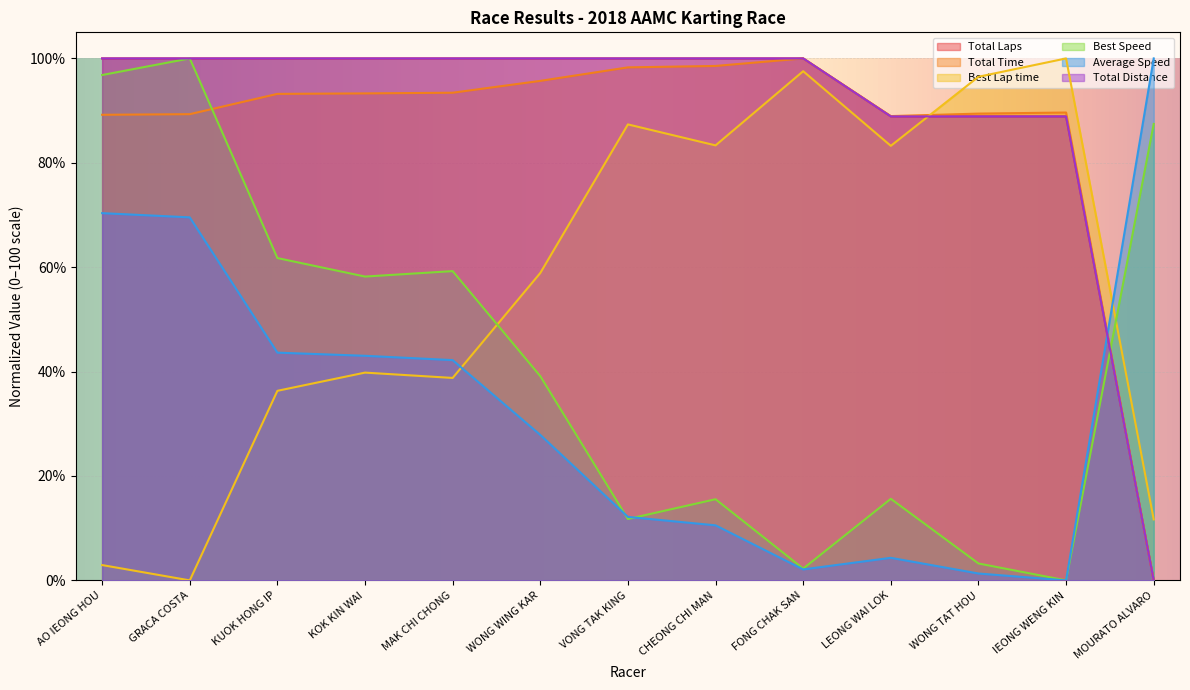

What is the label of the 12th point from the right?

GRACA COSTA